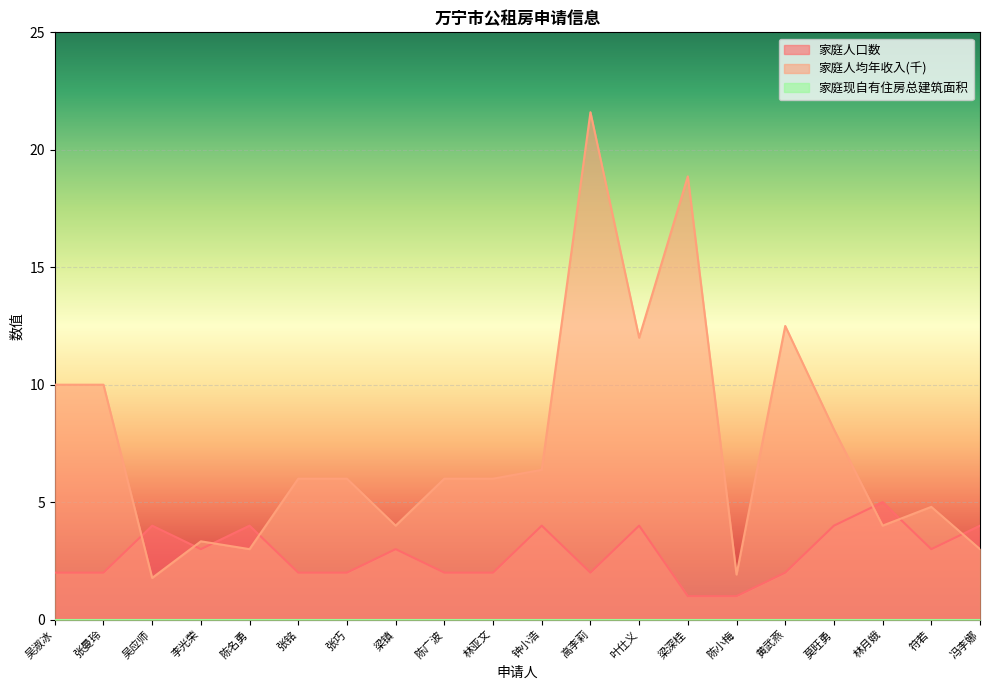

At which label is 家庭人口数 closest to 3?

李光荣